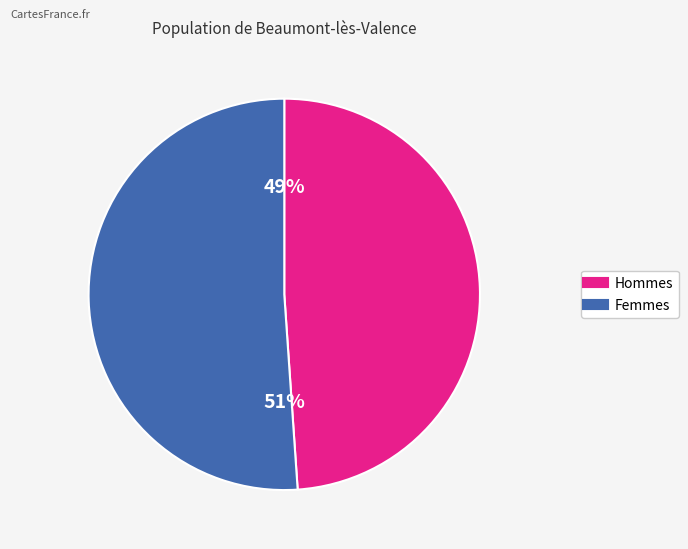

How many slices are in this pie chart?

2